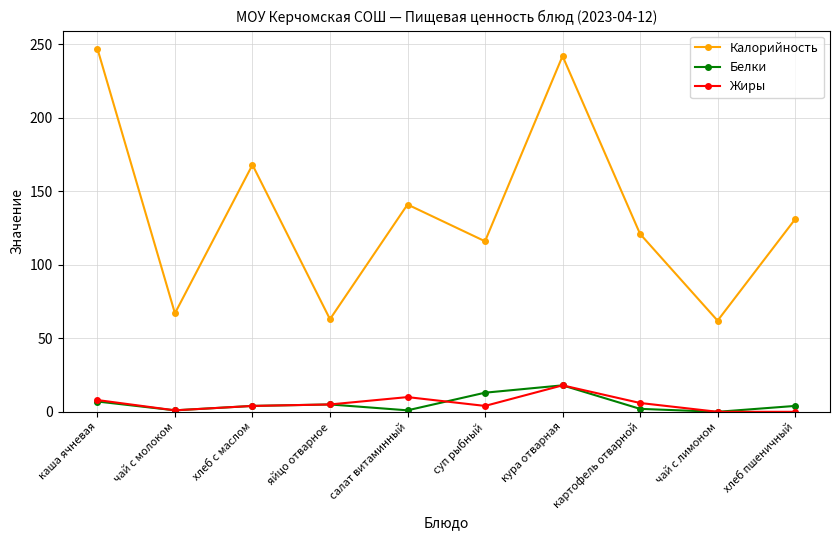

How many lines are shown in the chart?

3